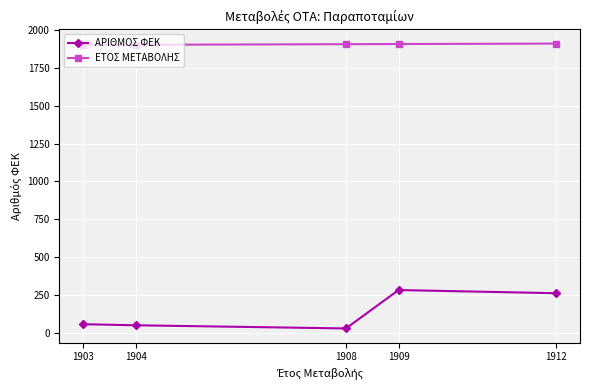

Is the value of ΑΡΙΘΜΟΣ ΦΕΚ at 1912 greater than the value of ΕΤΟΣ ΜΕΤΑΒΟΛΗΣ at 1908?

No